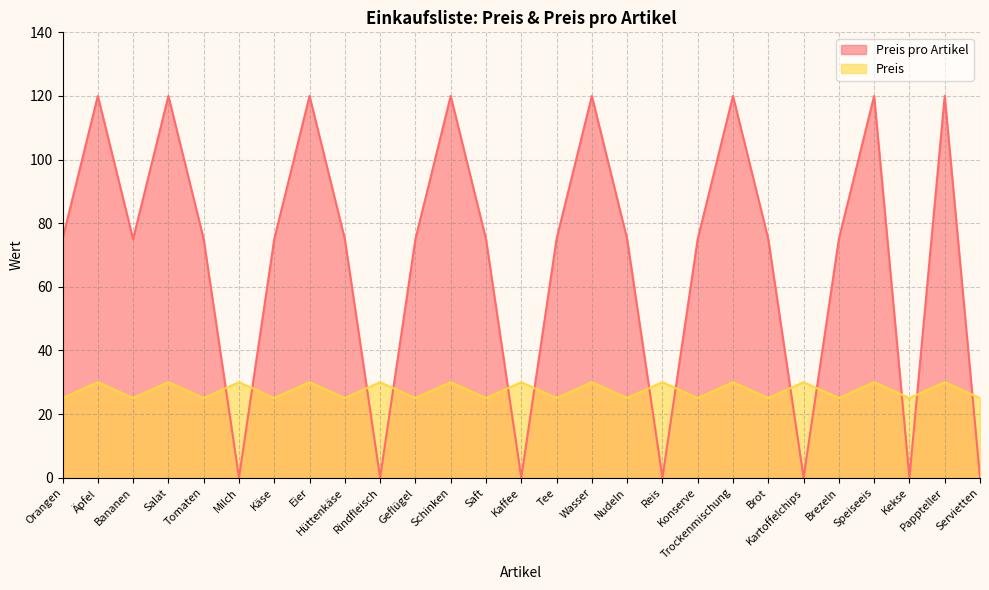

What position from the right is Käse?

21